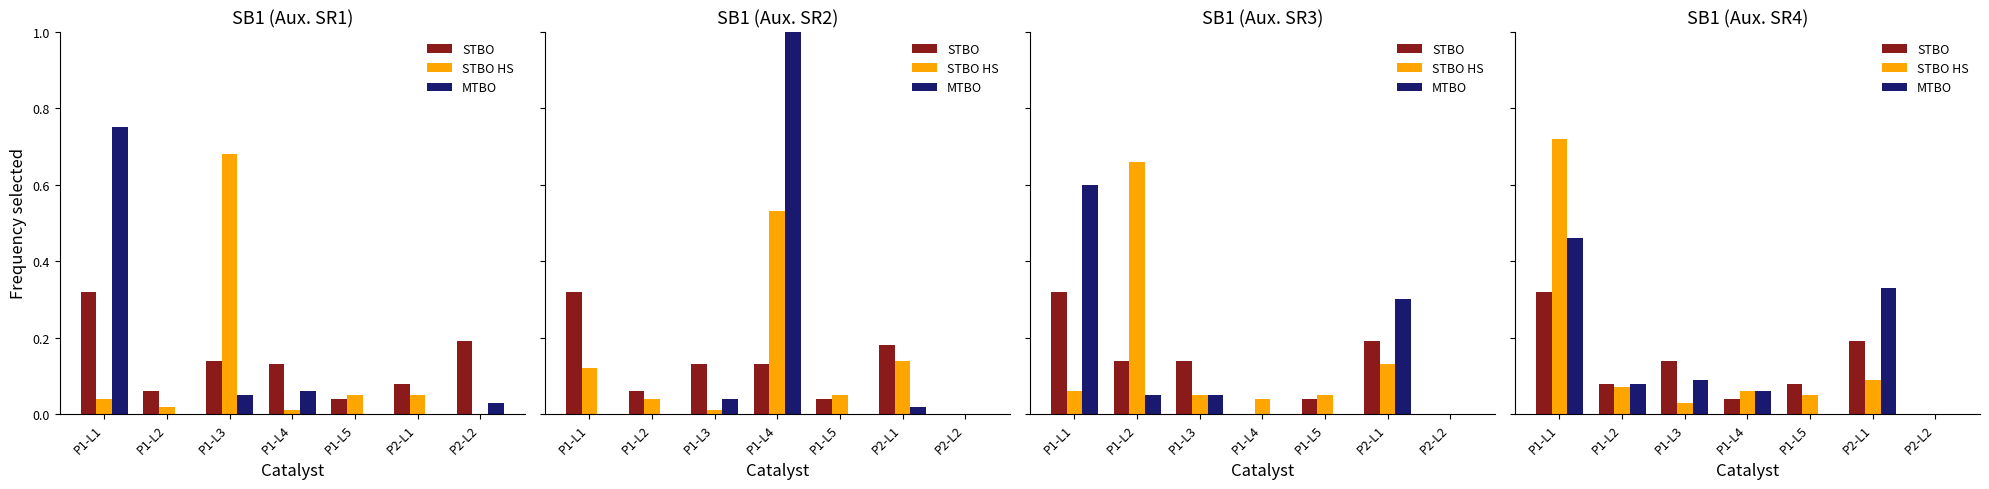

What is the label of the 2nd bar from the right?

P2-L1